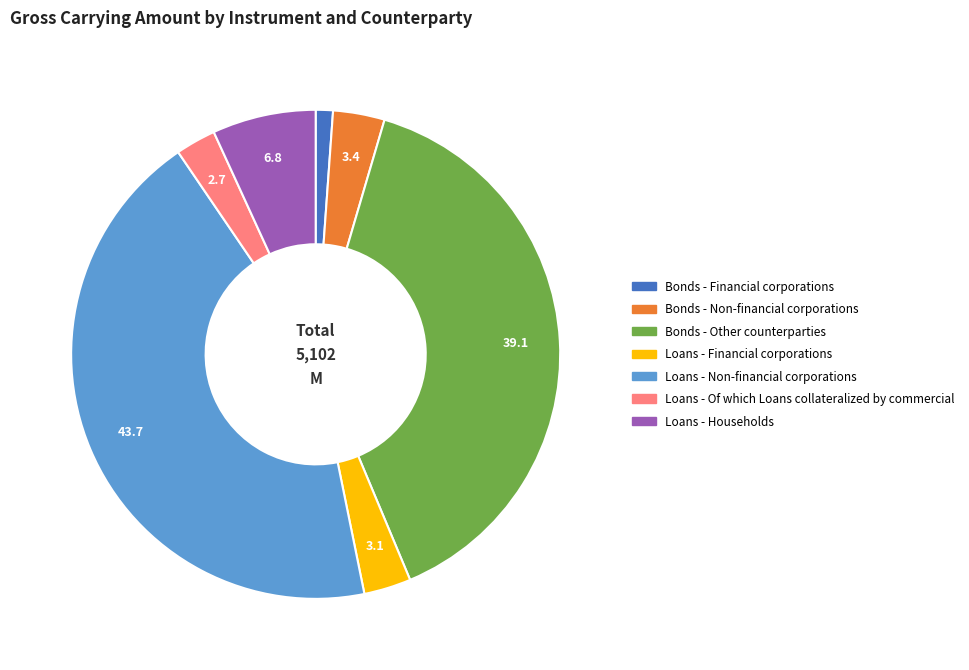

The Bonds - Non-financial corporations slice represents 13% of the pie. True or false?

False